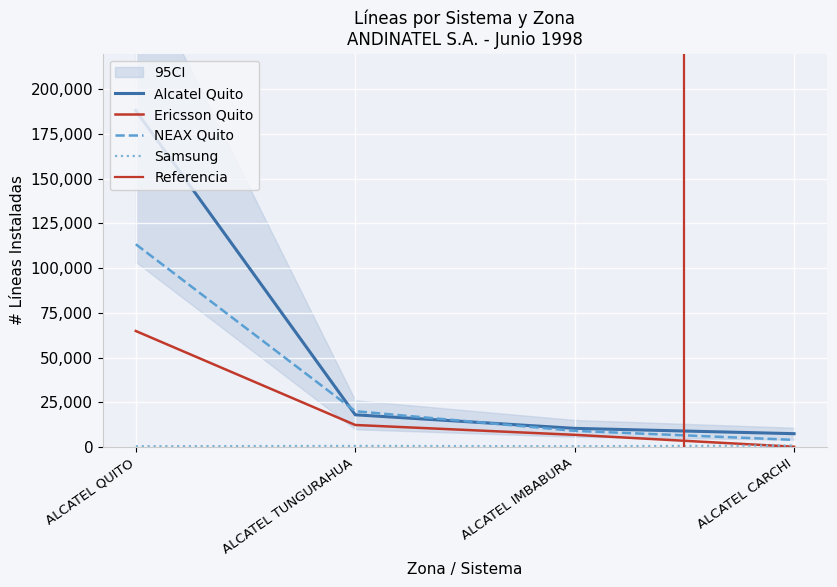

Reading left to right, list all the values displayed in this chart.

Alcatel Quito: ALCATEL QUITO=188142	ALCATEL TUNGURAHUA=17988	ALCATEL IMBABURA=10403	ALCATEL CARCHI=7424
Ericsson Quito: ALCATEL QUITO=64852	ALCATEL TUNGURAHUA=12288	ALCATEL IMBABURA=6784	ALCATEL CARCHI=112
NEAX Quito: ALCATEL QUITO=113368	ALCATEL TUNGURAHUA=20000	ALCATEL IMBABURA=8997	ALCATEL CARCHI=3968
Samsung: ALCATEL QUITO=400	ALCATEL TUNGURAHUA=600	ALCATEL IMBABURA=400	ALCATEL CARCHI=800